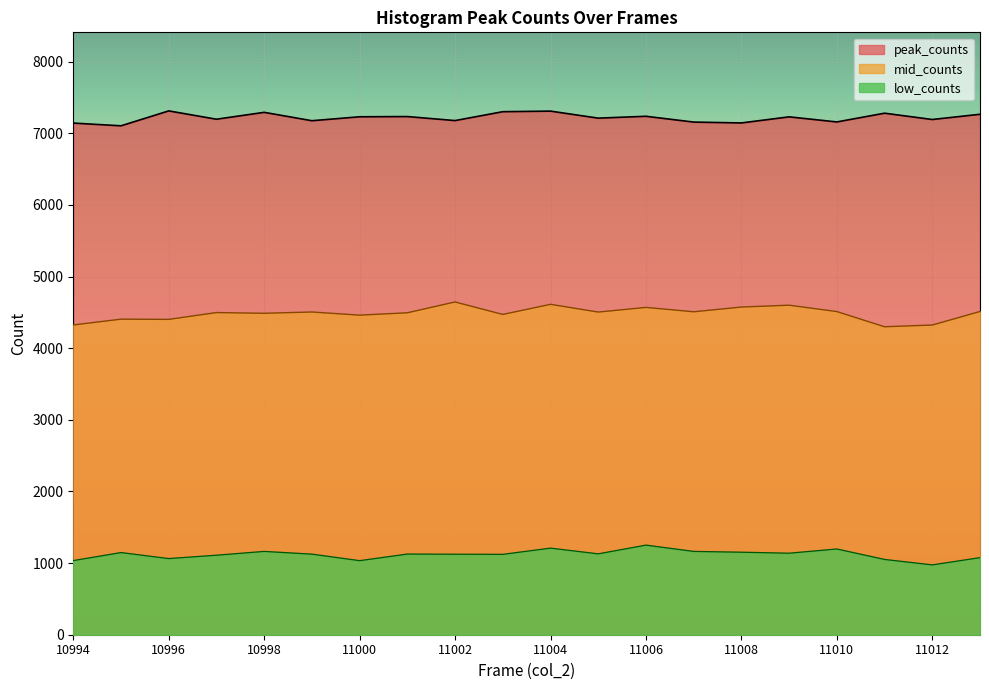

What is the highest value of the low_counts series?

1251